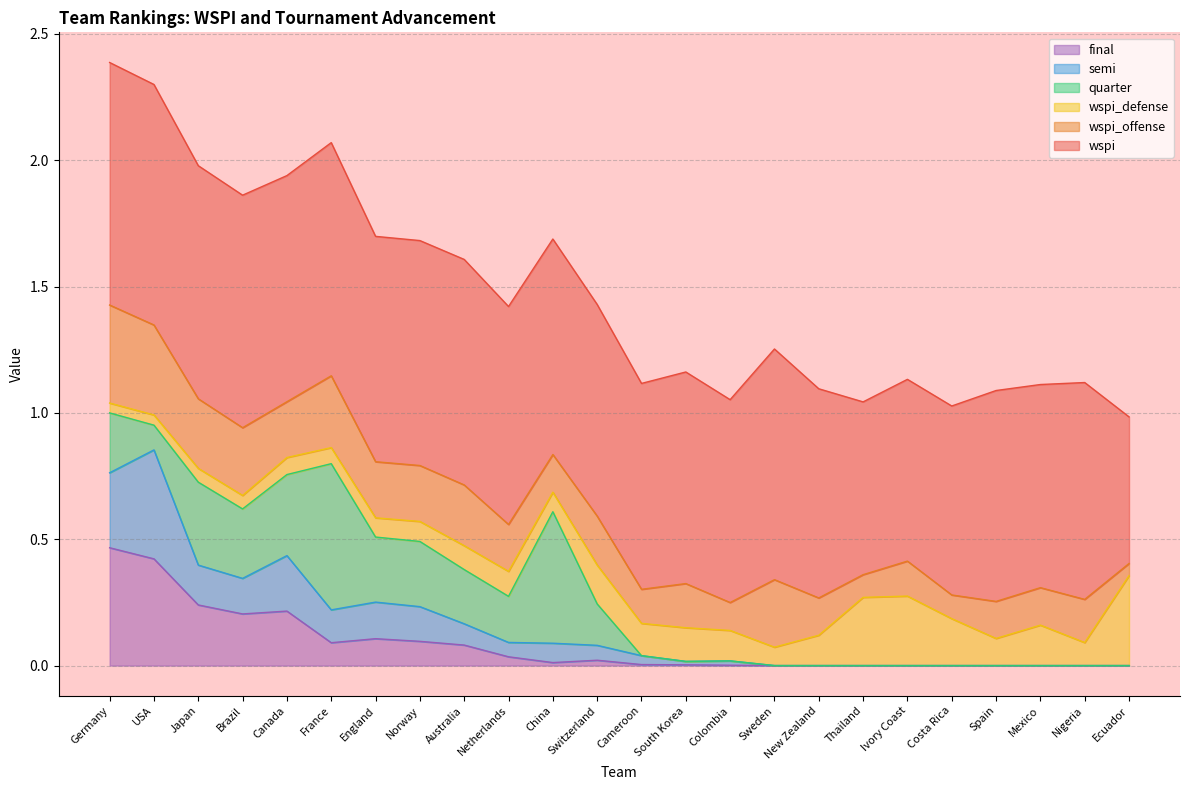

True or false: quarter and semi intersect in this chart.

False